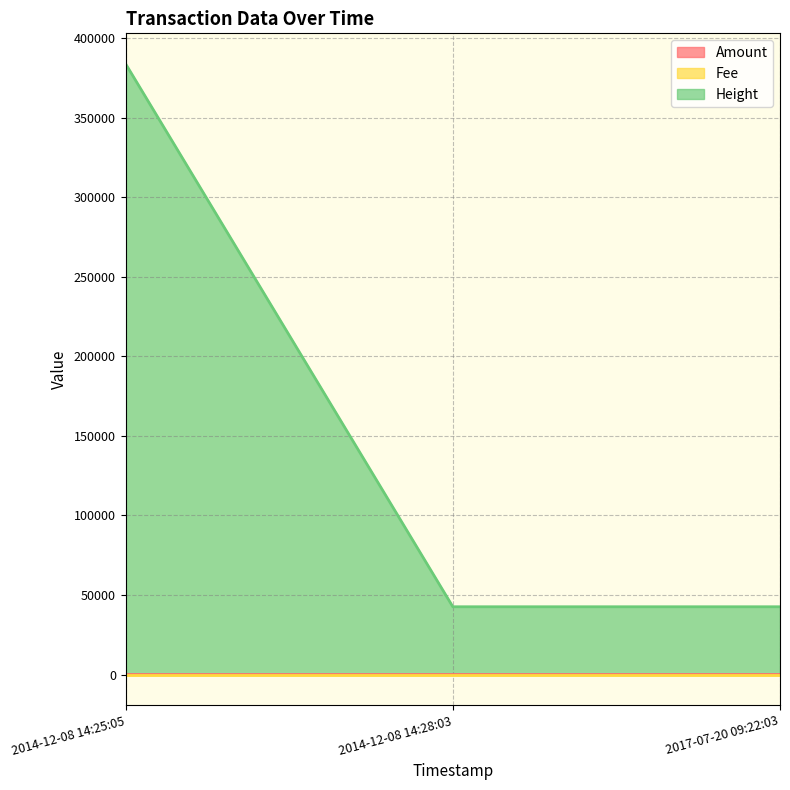

At how many categories does at least one series exceed 302166?

1